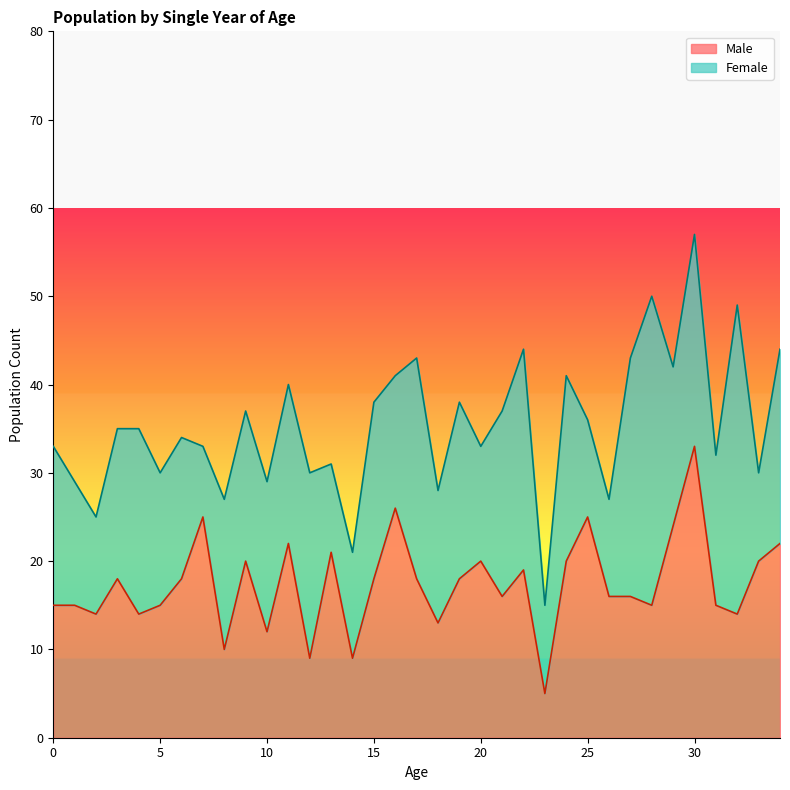

Does the chart display data point markers on the line(s)?

No